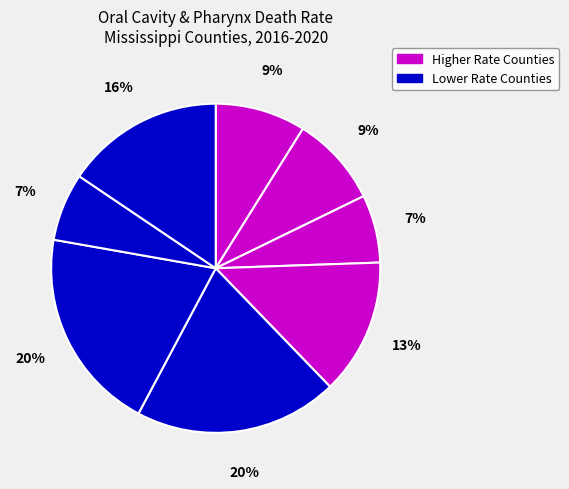

How many segments does this pie chart have?

8